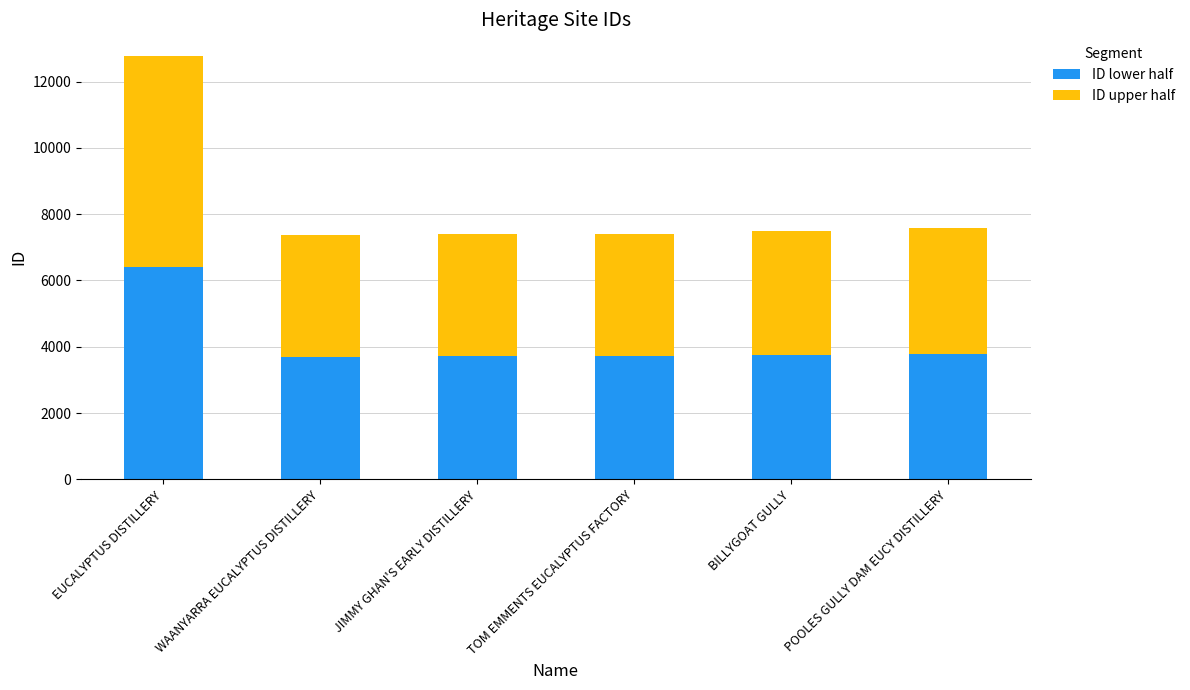

What is the difference between the second highest and second lowest values in the ID lower half series?

83